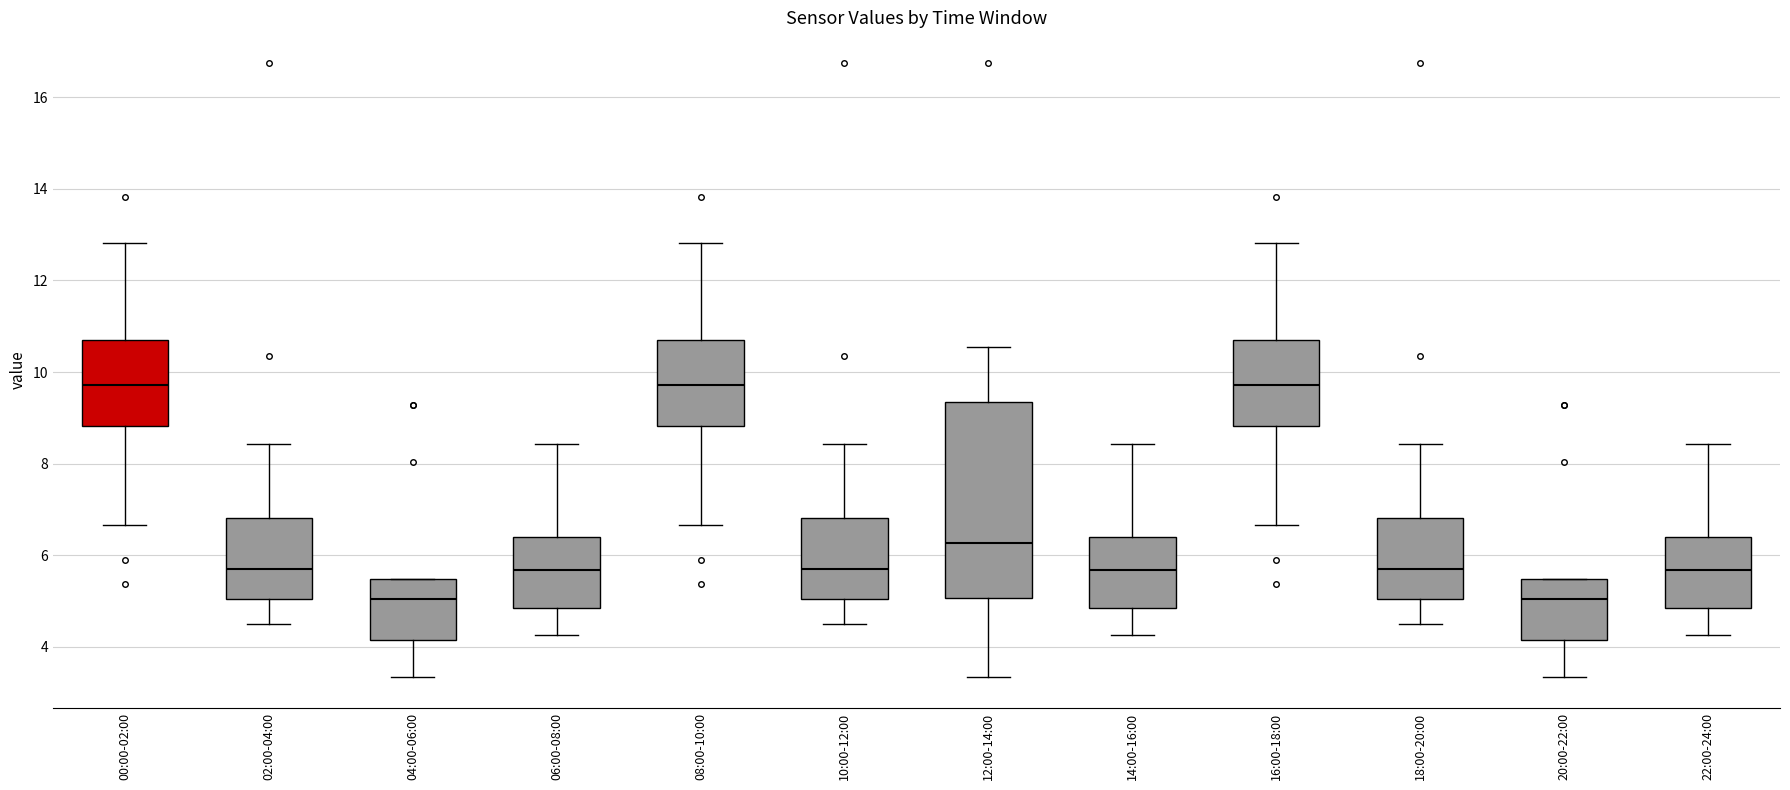

Which box is the tallest, from its lower edge to its upper edge?

12:00-14:00